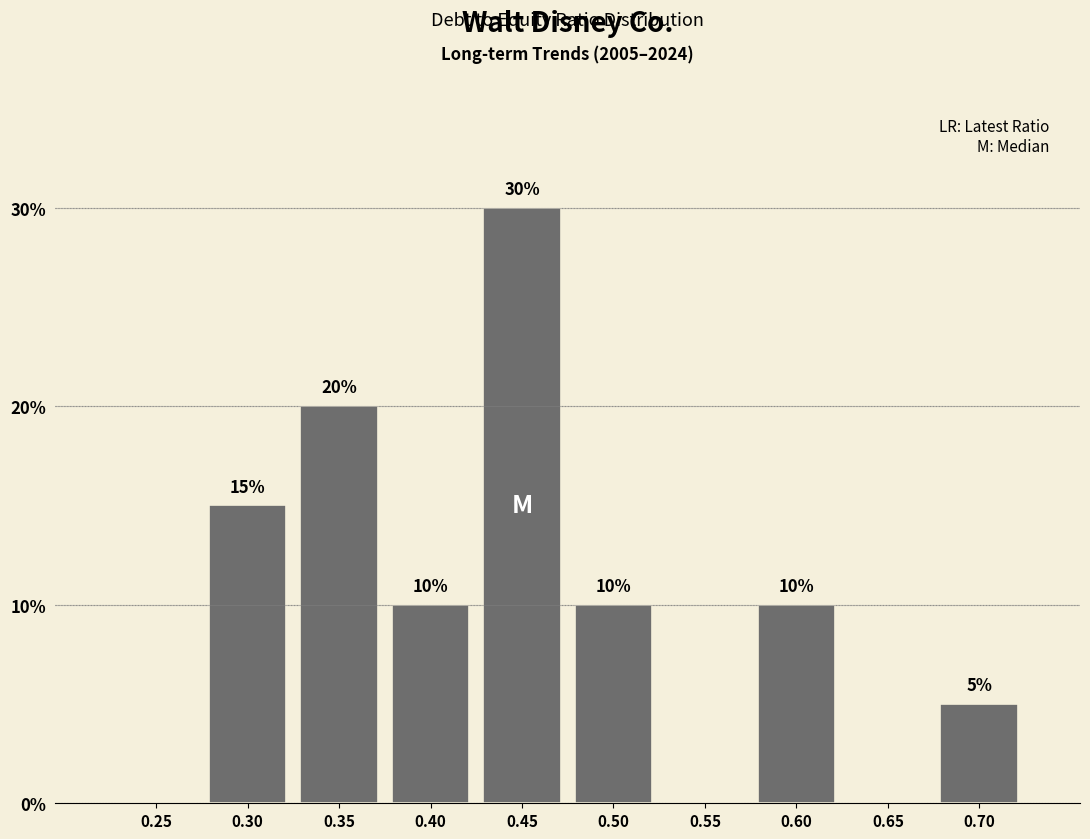

Reading left to right, transcribe all the data shown in this chart.

0.25=0	0.30=15	0.35=20	0.40=10	0.45=30	0.50=10	0.55=0	0.60=10	0.65=0	0.70=5